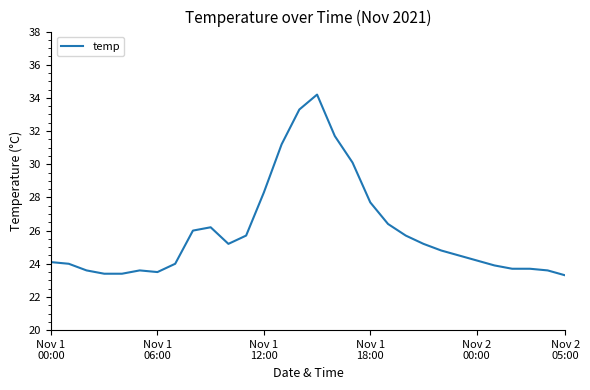

What is the difference between the maximum and minimum values?

10.9